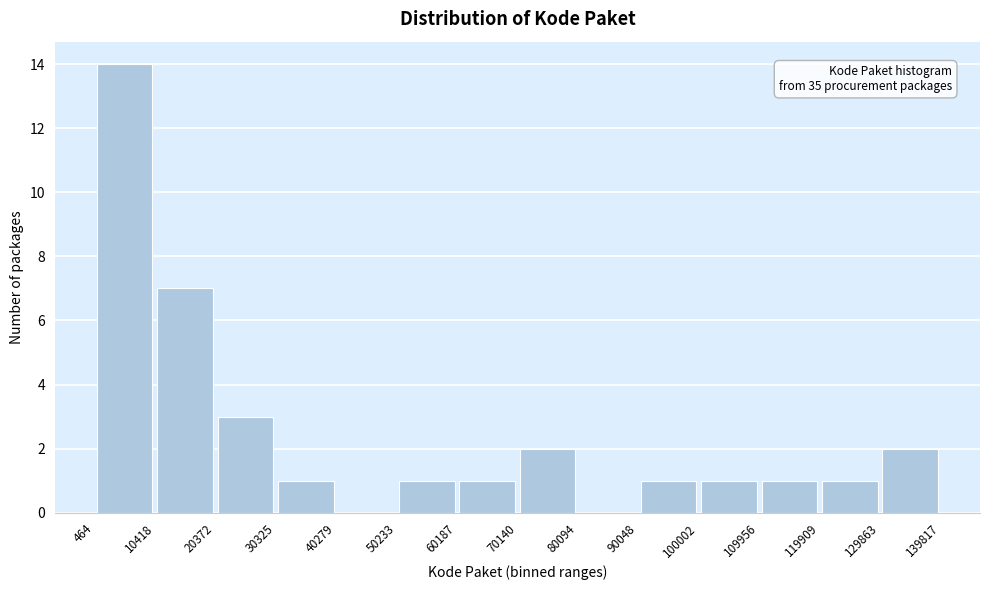

Over which range of the x-axis is the bar tallest?

464 to 10418